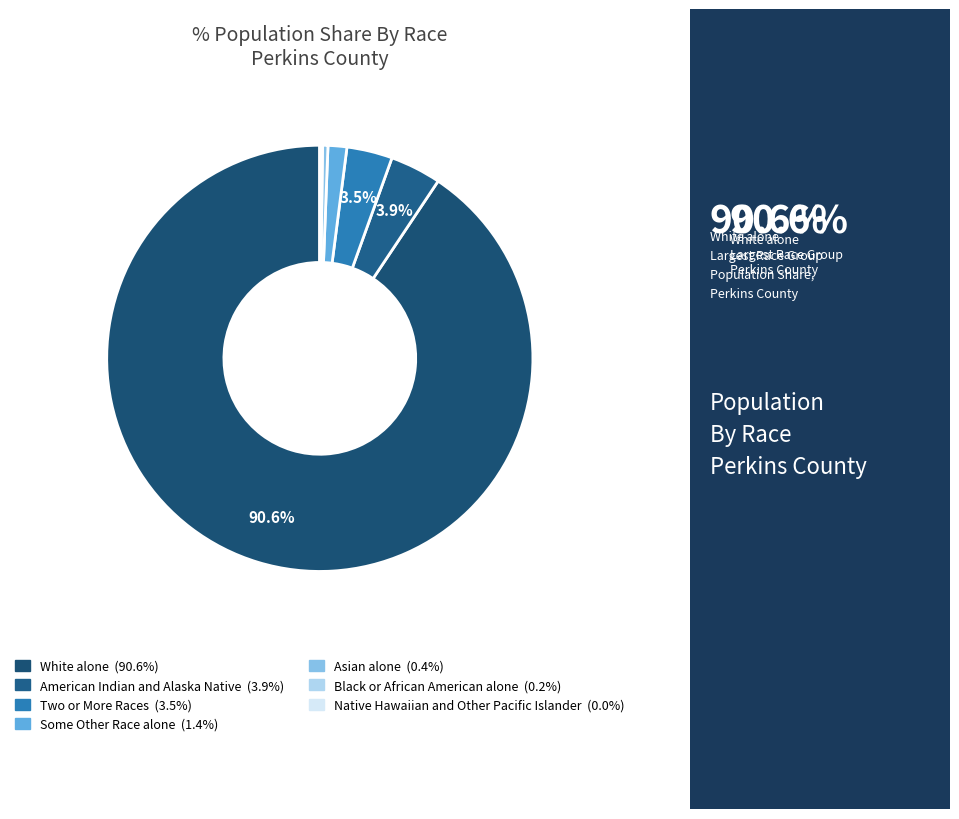

Which slice is the largest?

White alone